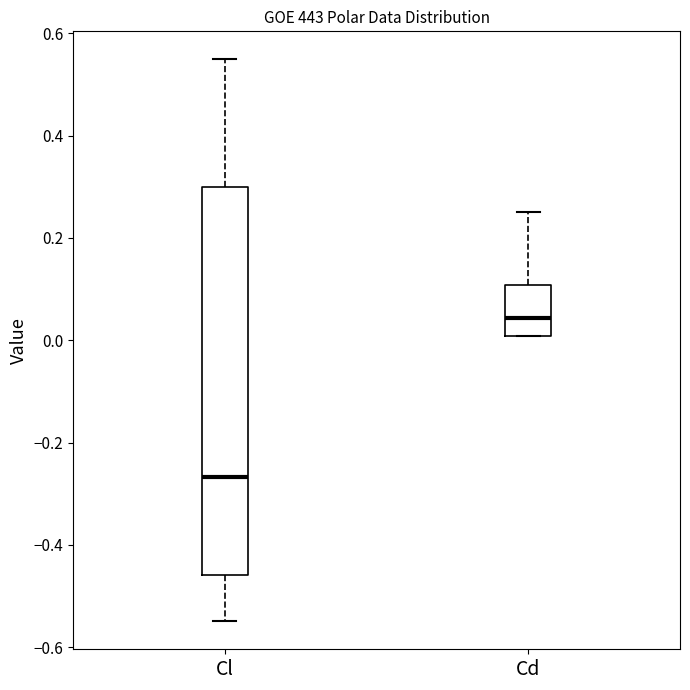

Where is the lower edge of the box for Cd on the y-axis? The values are not printed on the chart, so give them approximately, as read against the axis.

0.00